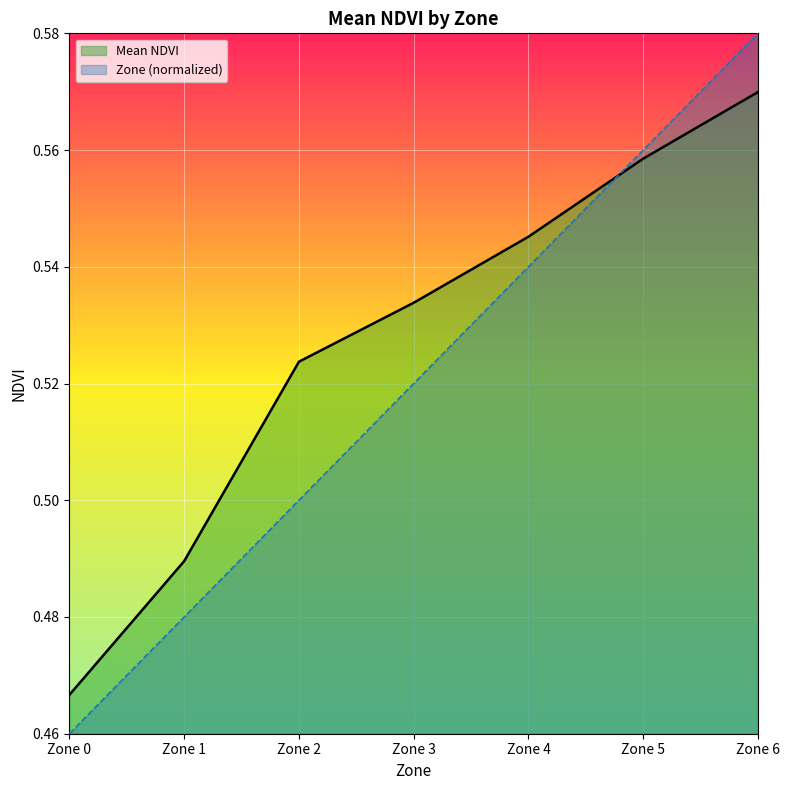

Between Zone 3 and Zone 6, which series saw the biggest shift?

Zone (normalized)